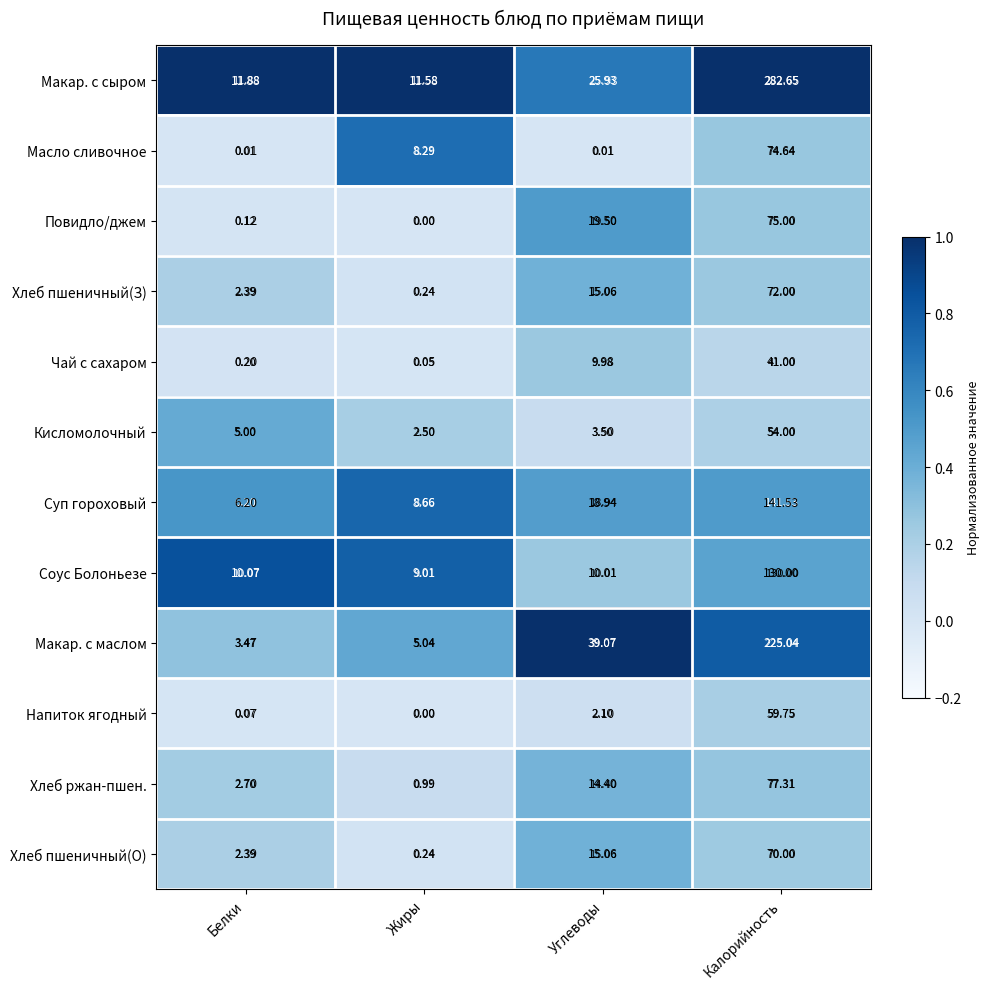

Which series changed the most between Жиры and Углеводы?

Макар. с маслом